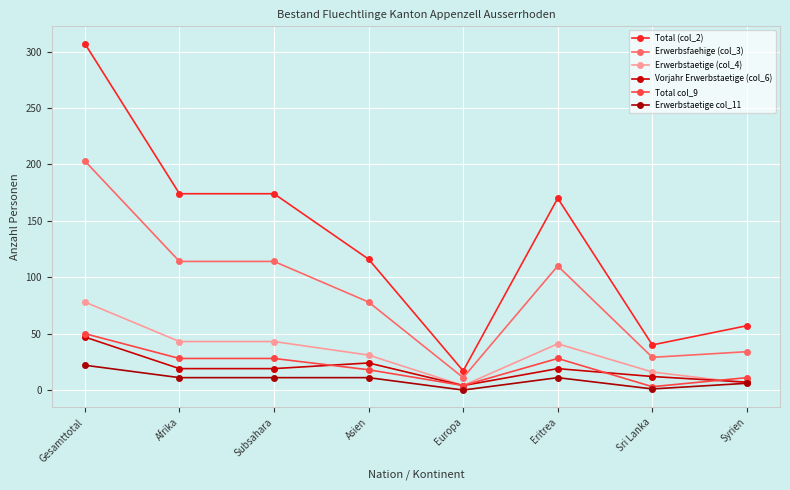

Which category has the lowest value in the Total (col_2) series?

Europa